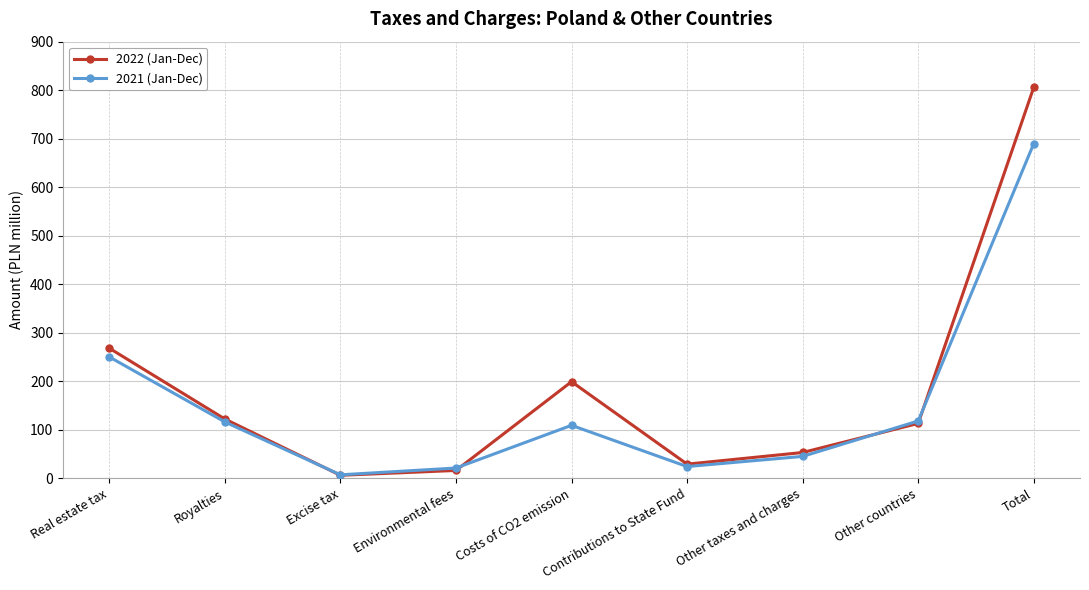

What is the label of the 7th point from the right?

Excise tax